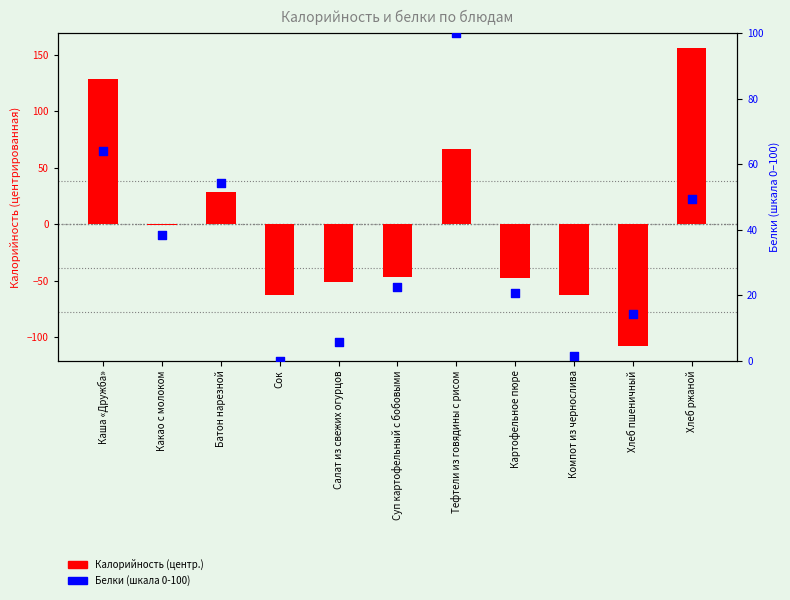

Which series reaches the maximum Y coordinate?

Калорийность (центр.)